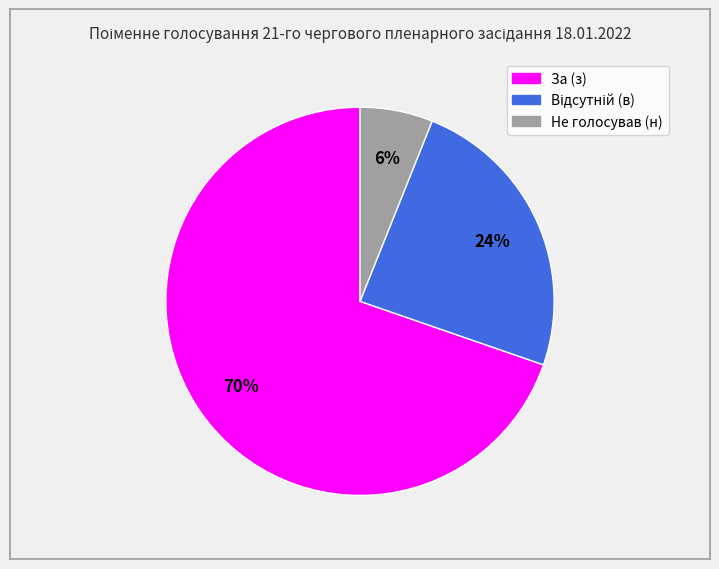

To the nearest percent, what portion does За (з) represent?

70%